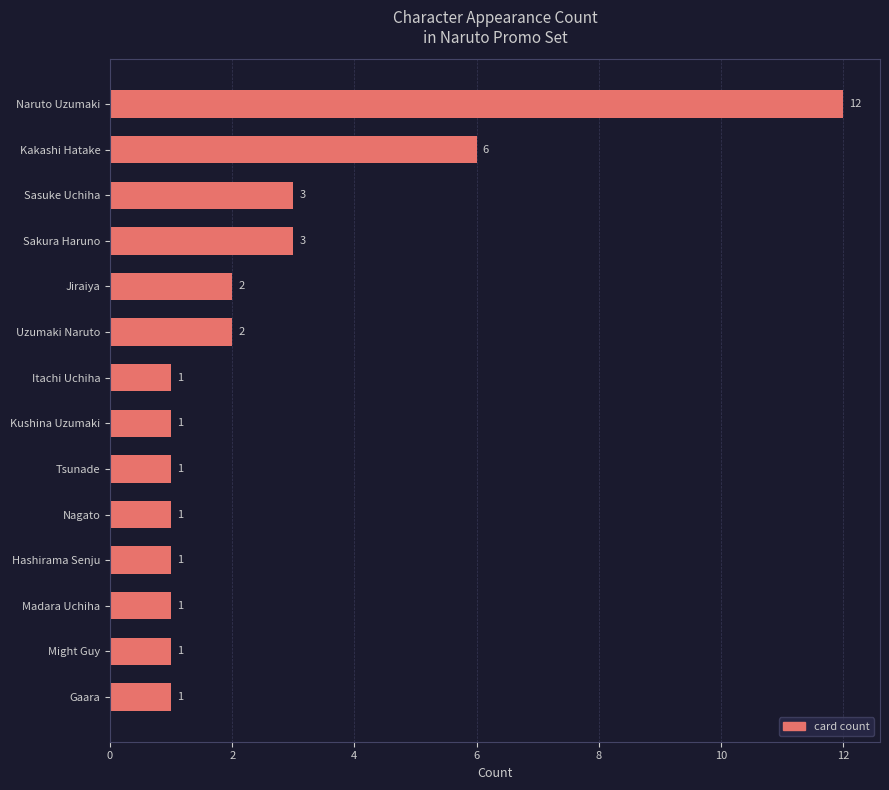

At which label is the value closest to 6?

Kakashi Hatake